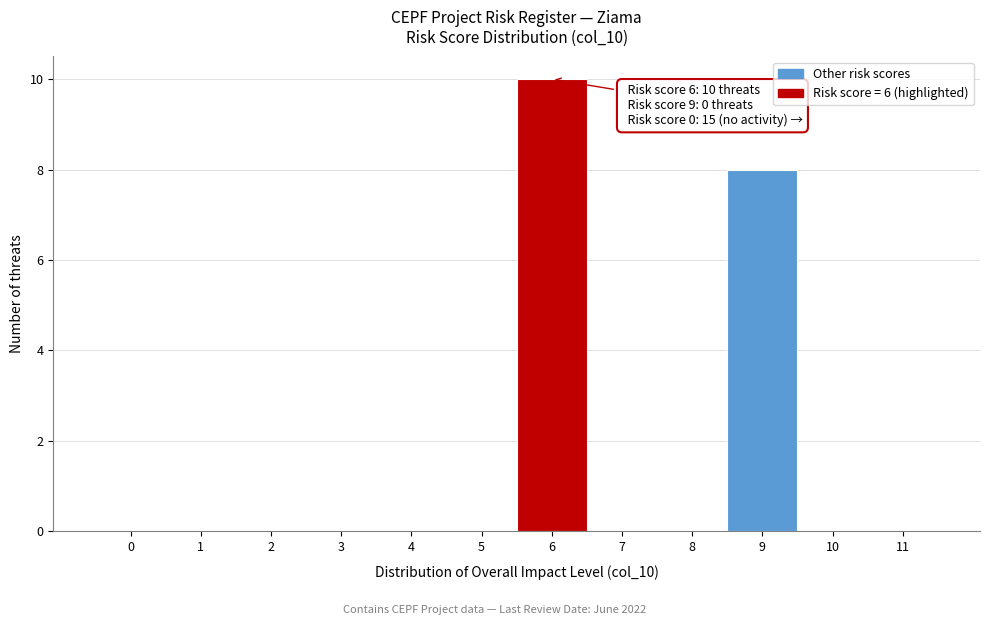

Reading right to left, what are all the values shown in this chart?

11=0	10=0	9=8	8=0	7=0	6=10	5=0	4=0	3=0	2=0	1=0	0=0